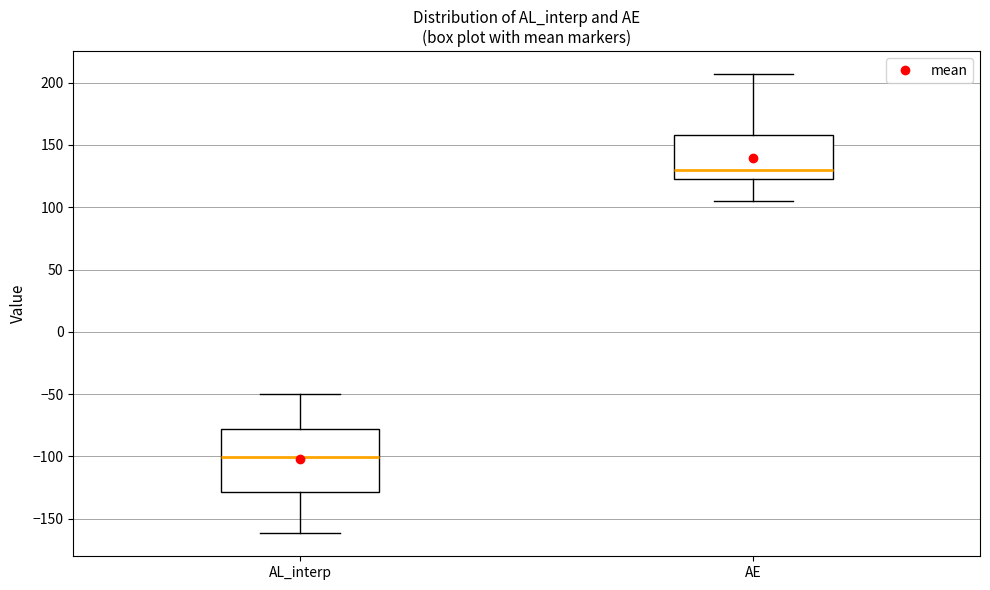

Comparing the boxes themselves (not the whiskers), which one is the tallest?

AL_interp